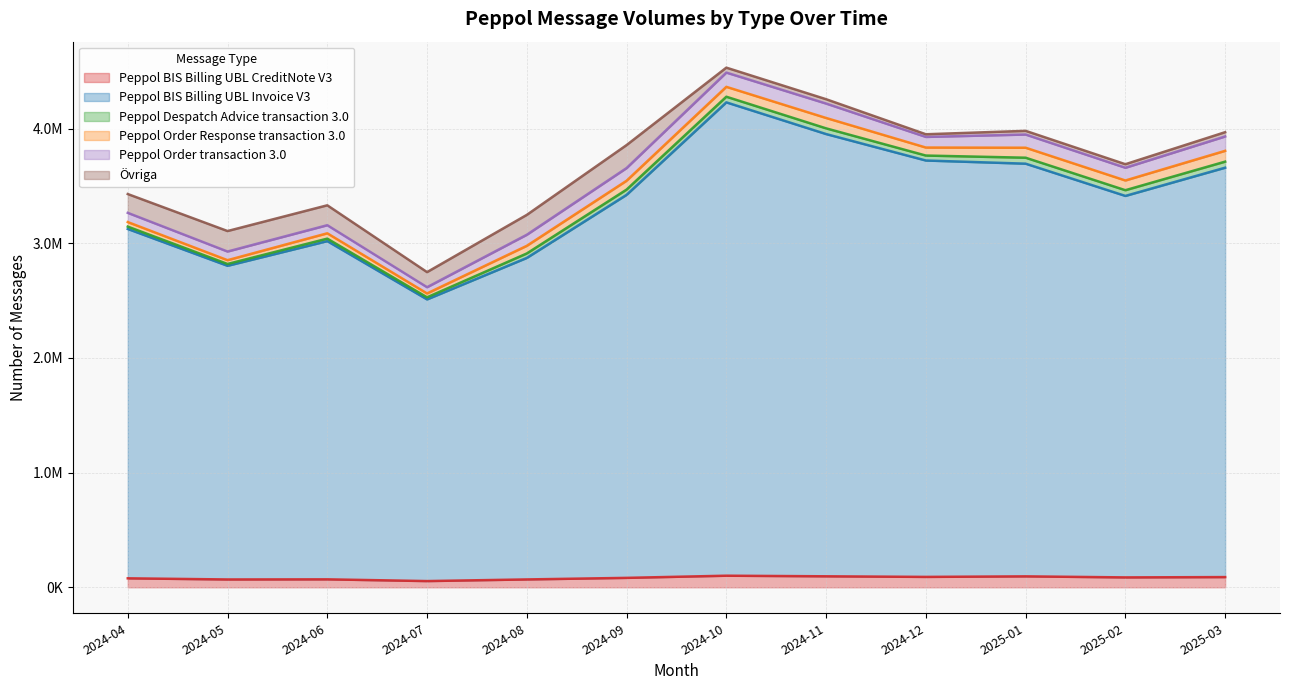

What is the average value of the Peppol BIS Billing UBL Invoice V3 series?

3286296